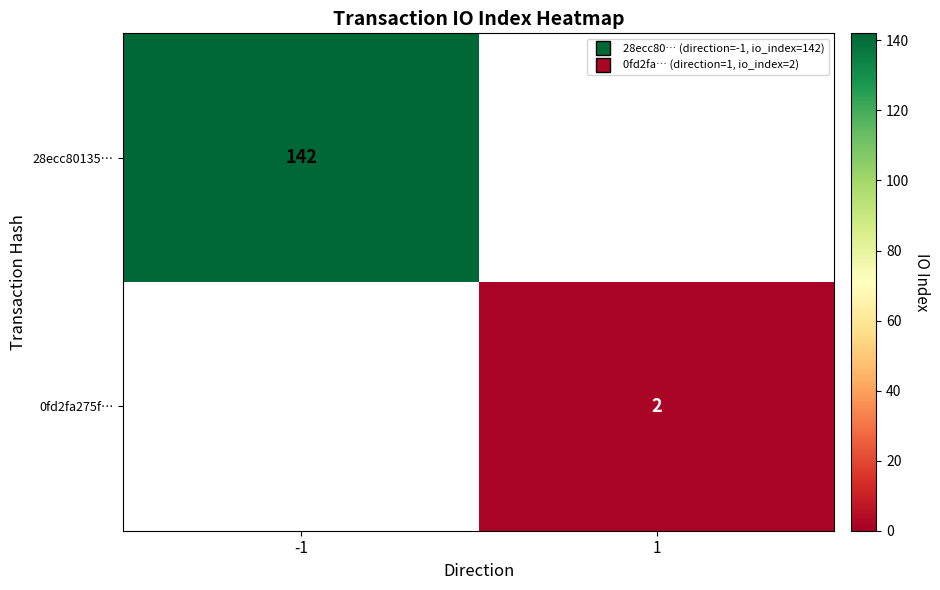

Is the value of 28ecc80135… at 1 greater than the value of 0fd2fa275f… at 1?

No